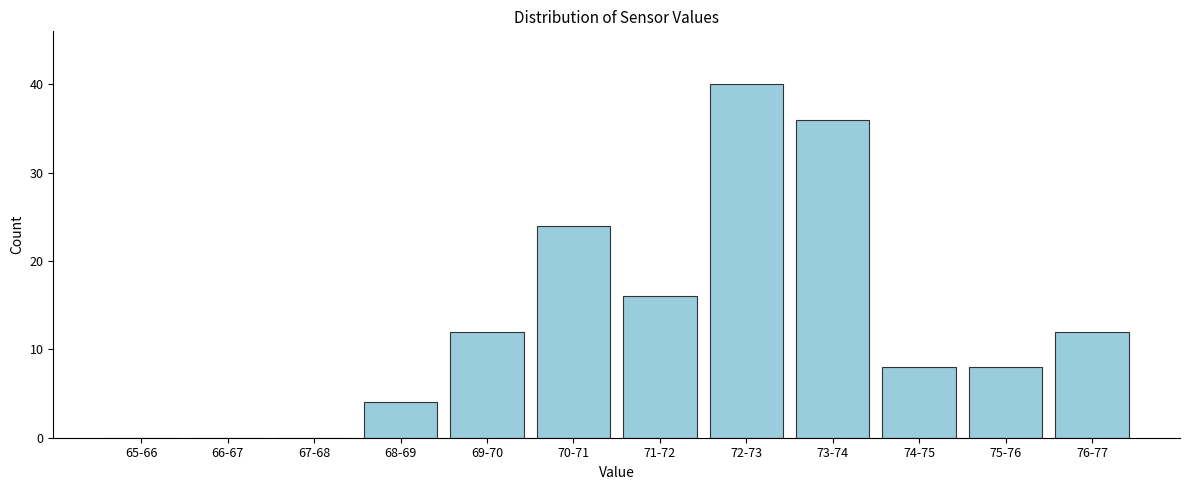

Reading left to right, extract all data points from this chart.

65-66=0	66-67=0	67-68=0	68-69=4	69-70=12	70-71=24	71-72=16	72-73=40	73-74=36	74-75=8	75-76=8	76-77=12